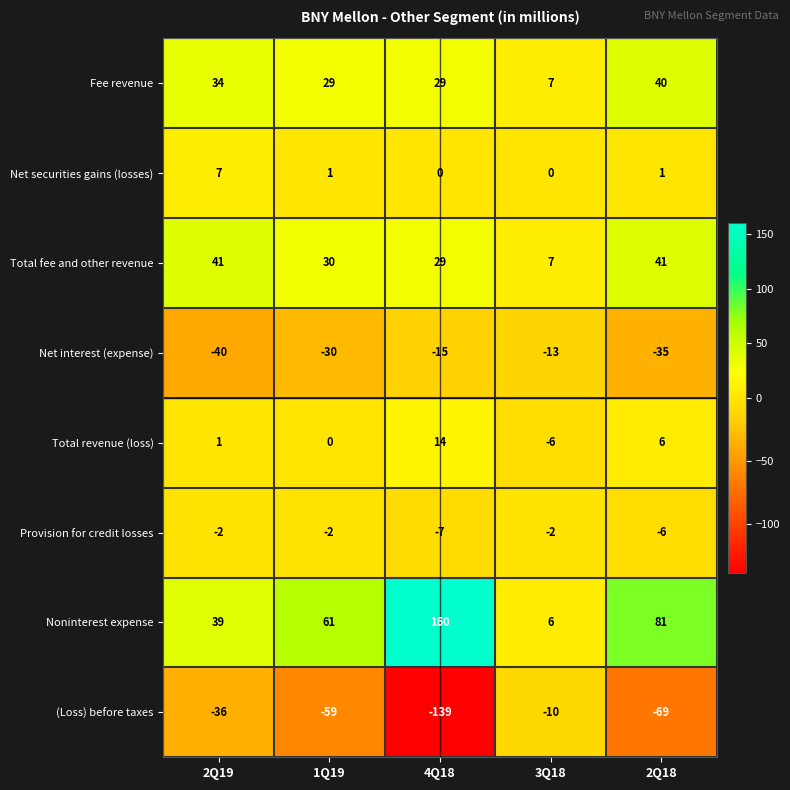

What is the total value across all series at 4Q18?

71